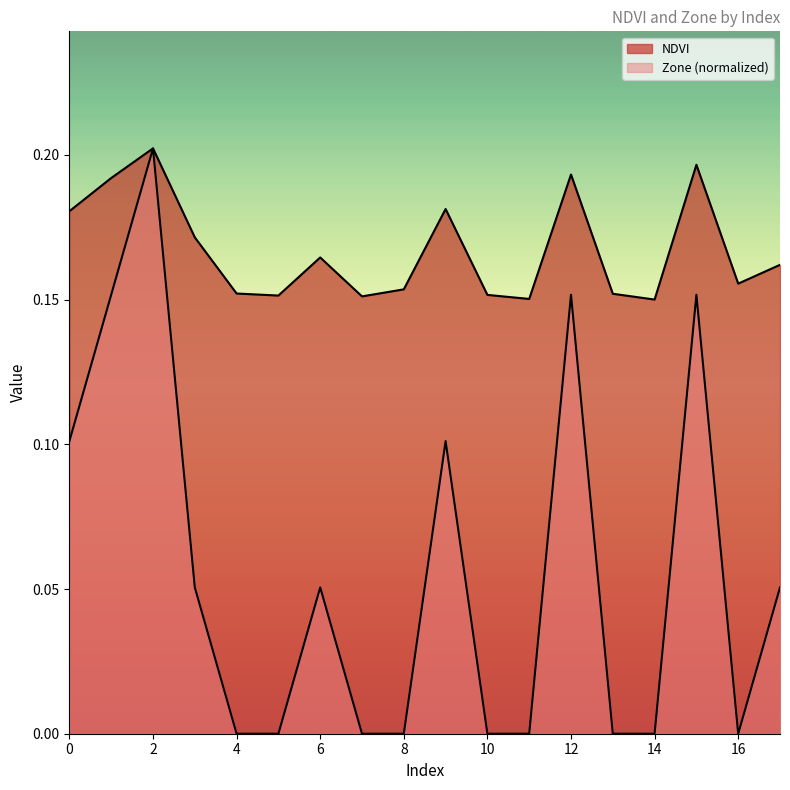

What is the difference between the maximum and minimum values in the NDVI series?

0.1